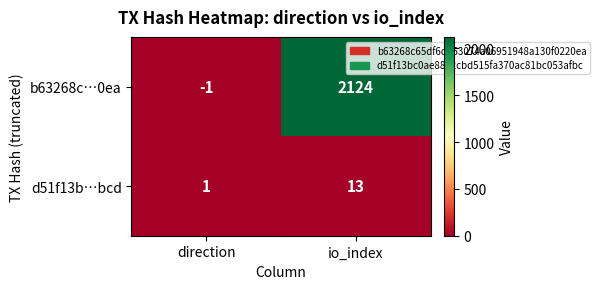

At which label is d51f13b…bcd closest to 7?

direction